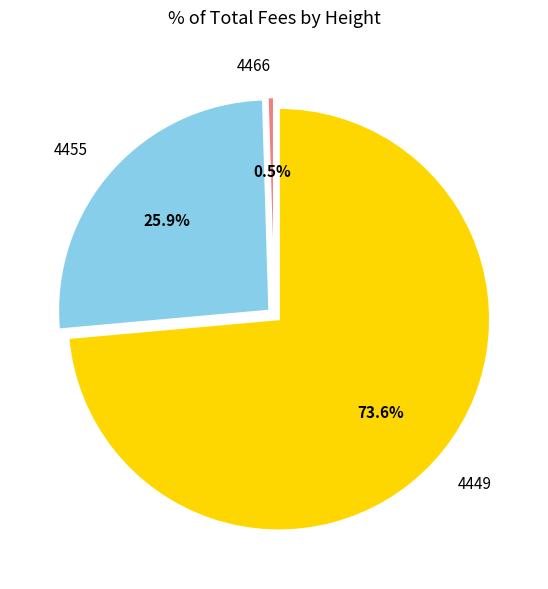

The 4455 slice represents 26% of the pie. True or false?

True